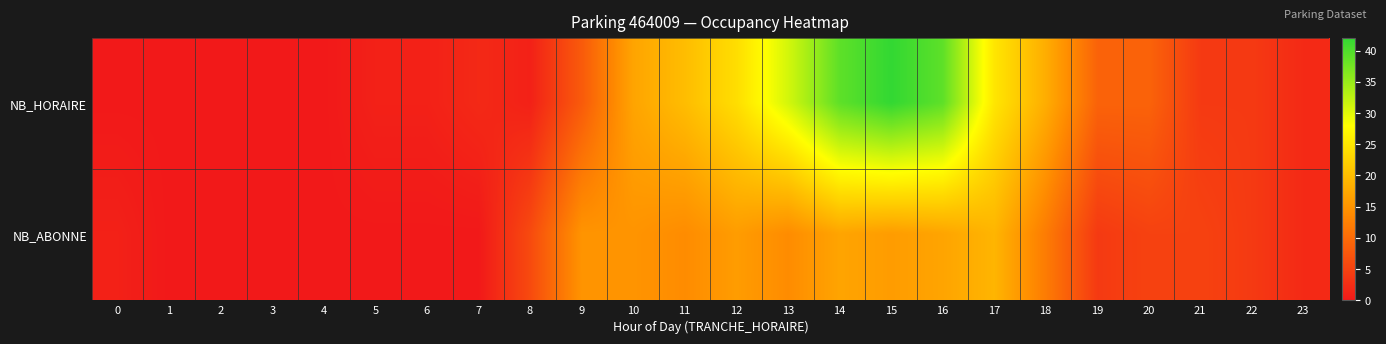

Which has a higher value, 16 or 14?

16